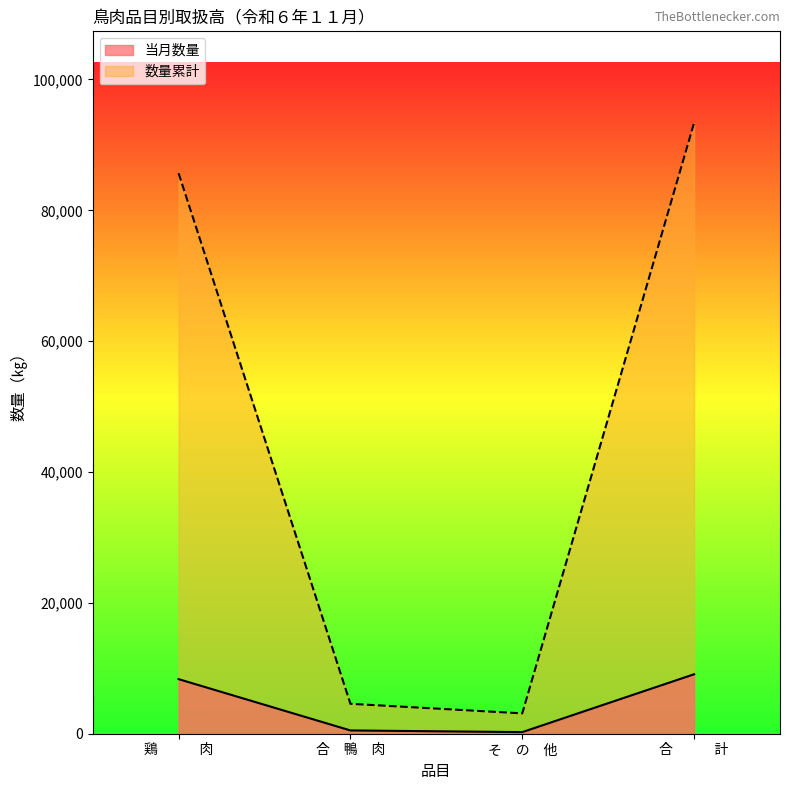

Which has a higher value, 合　鴨　肉 or 合　　　計?

合　　　計